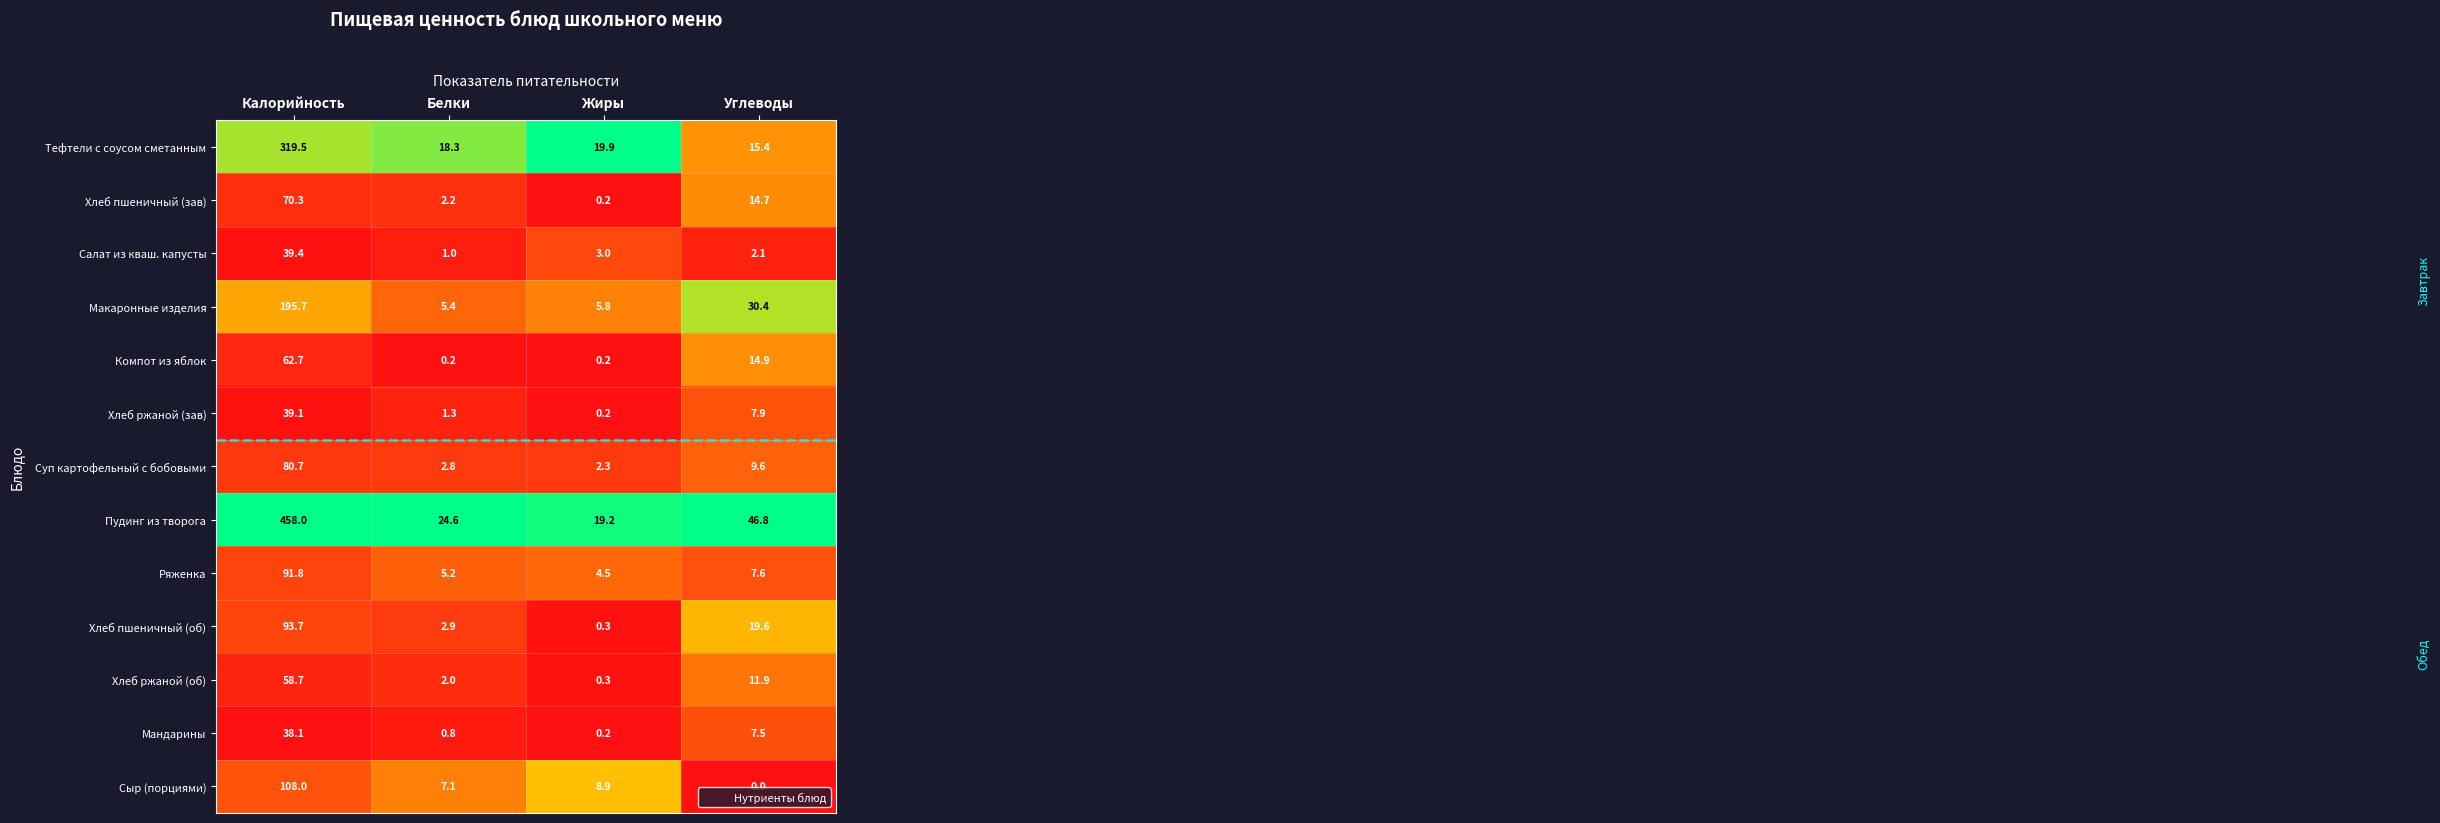

Between Жиры and Углеводы, which series saw the biggest shift?

Пудинг из творога